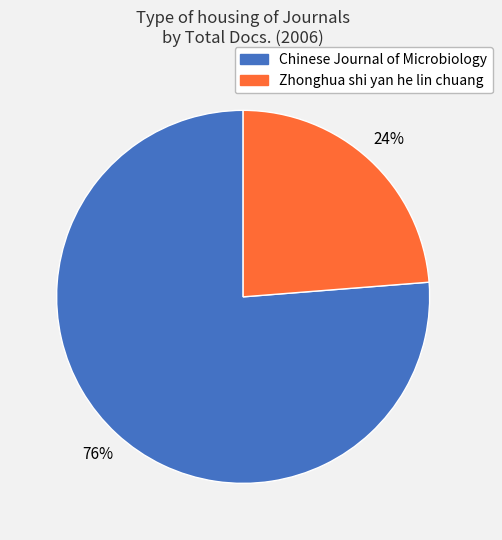

Is there any slice that represents more than half of the pie?

Yes